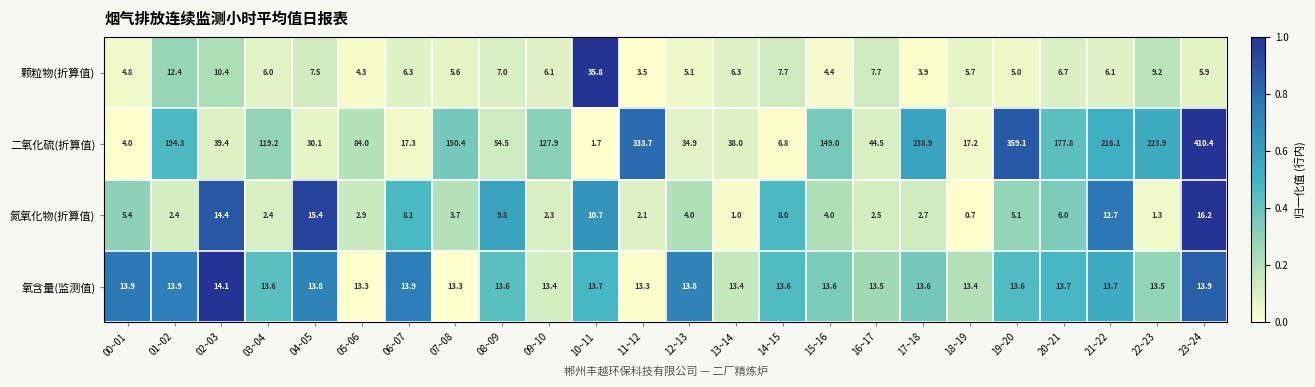

What is the total value across all series at 09~10?

149.7